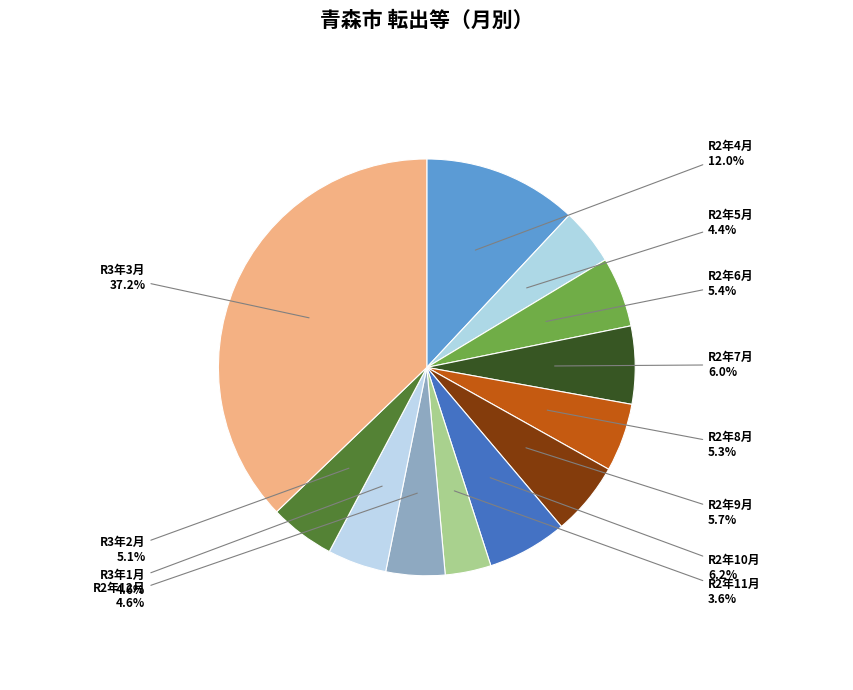

The R2年9月 slice represents 16% of the pie. True or false?

False